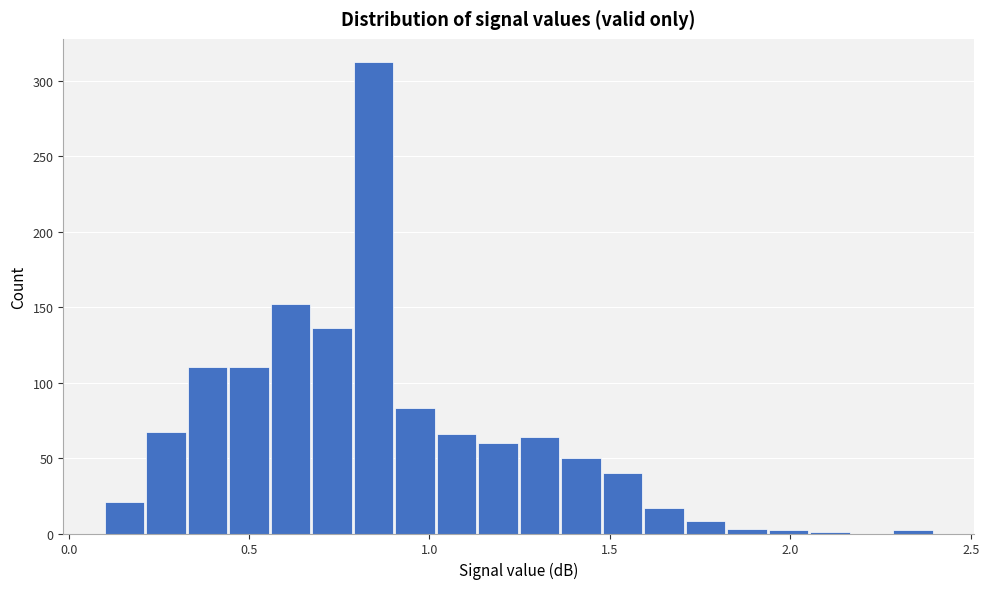

Read against the x-axis, roughly where is the centre of the tallest bar?

0.85